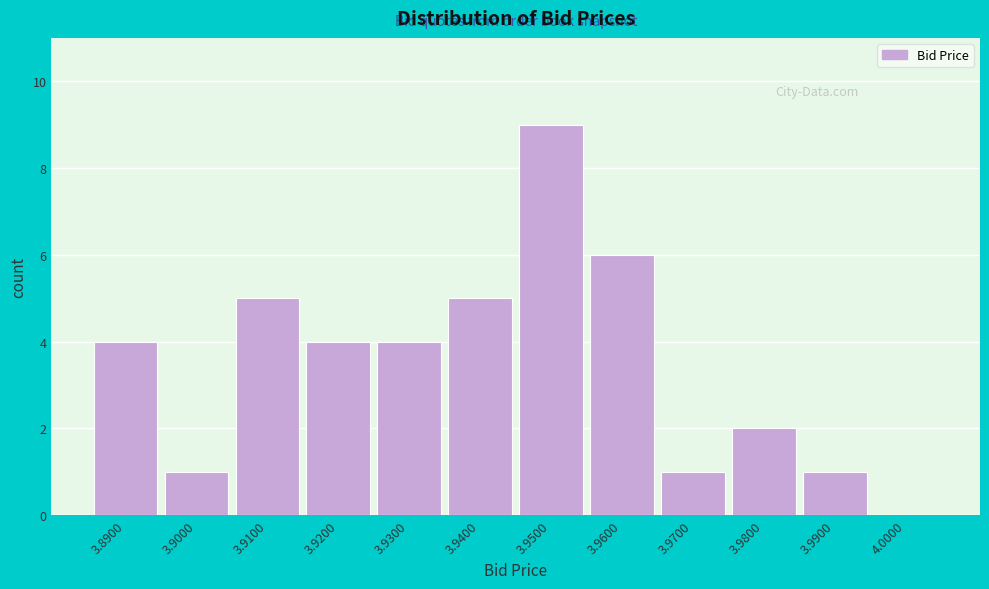

How tall is the bar that spans 3.955 to 3.965 on the x-axis? The values are not printed on the chart, so give them approximately, as read against the axis.

6